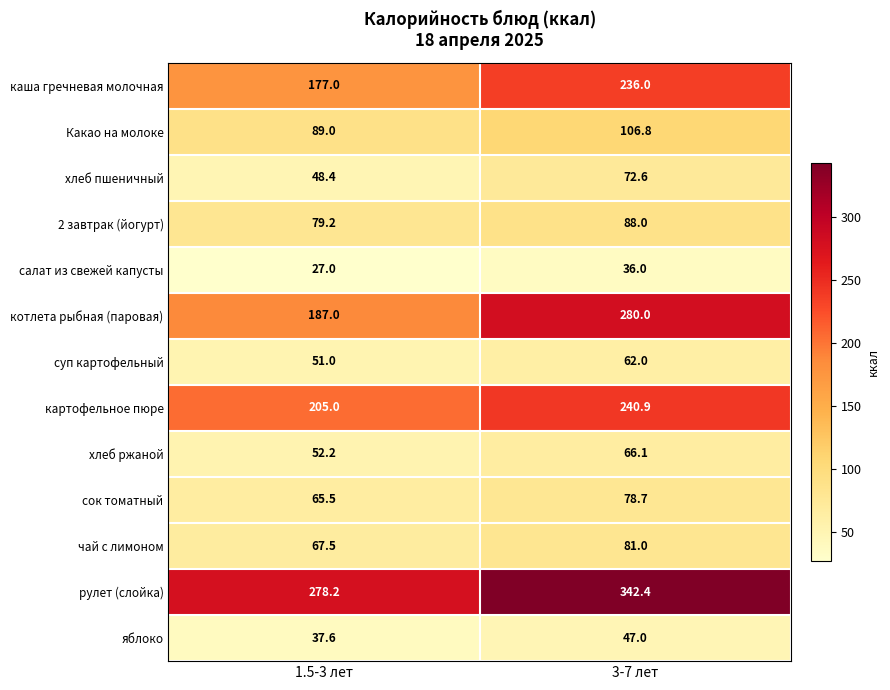

At which label is сок томатный closest to 72?

1.5-3 лет